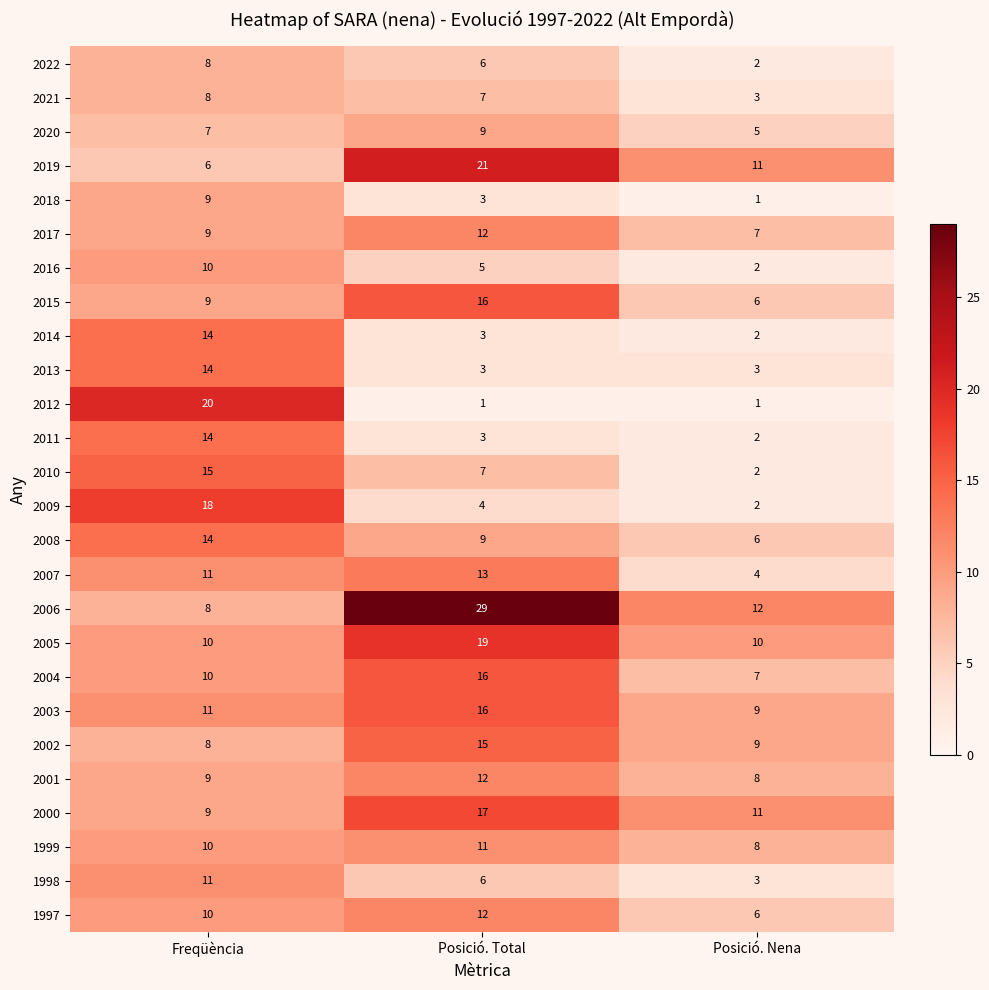

Count the number of categories in the chart.

3